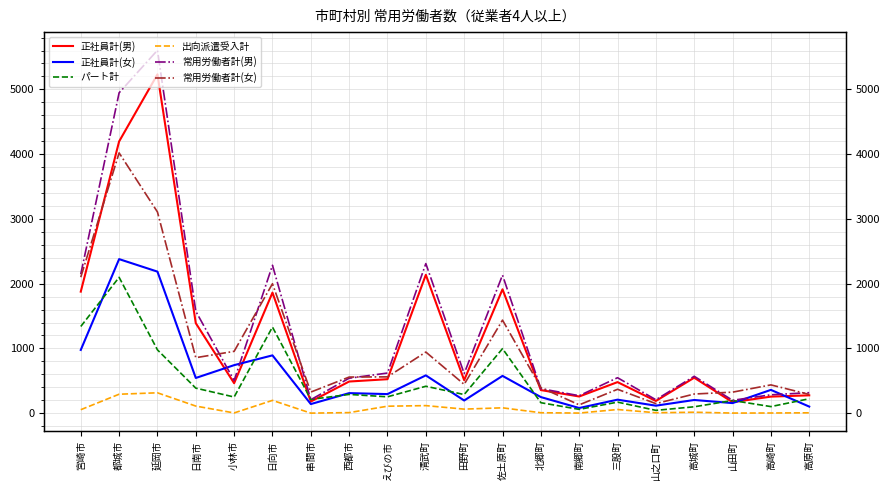

What is the spread (max minus min) of values at えびの市?

512